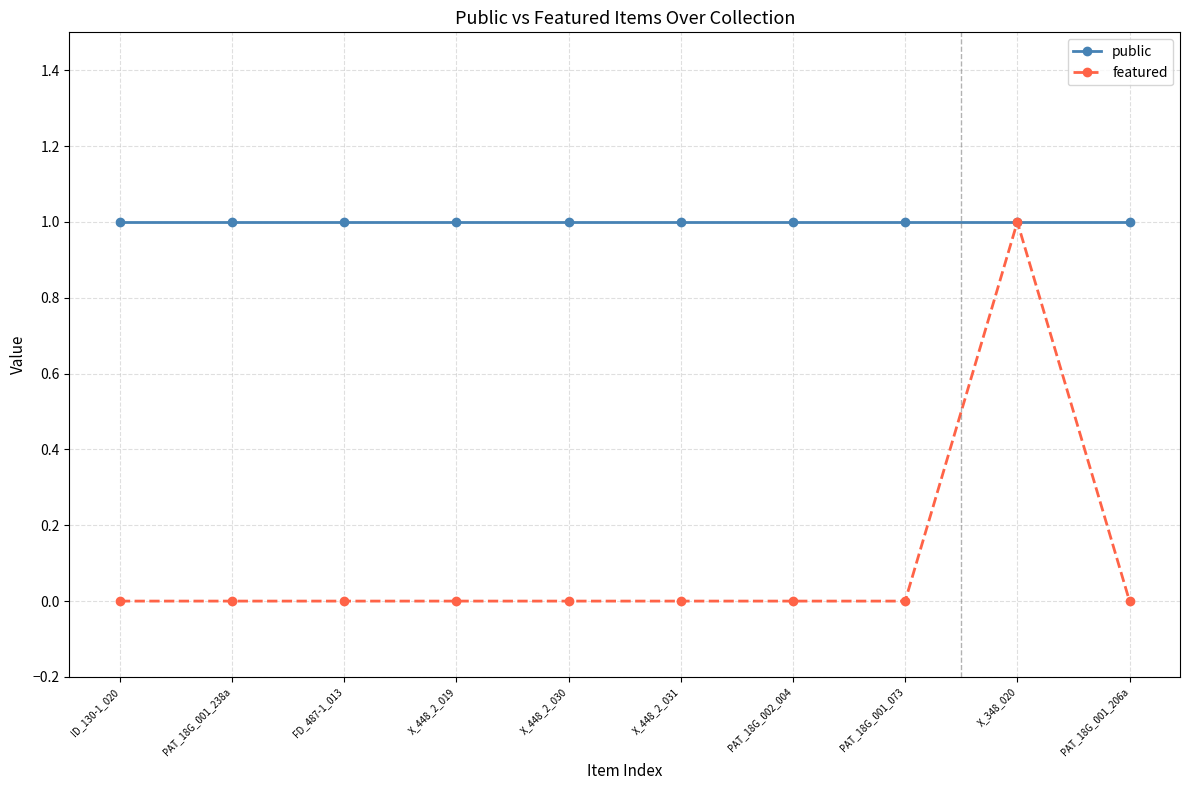

Reading left to right, transcribe all the data shown in this chart.

public: ID_130-1_020=1	PAT_18G_001_238a=1	FD_487-1_013=1	X_448_2_019=1	X_448_2_030=1	X_448_2_031=1	PAT_18G_002_004=1	PAT_18G_001_073=1	X_348_020=1	PAT_18G_001_206a=1
featured: ID_130-1_020=0	PAT_18G_001_238a=0	FD_487-1_013=0	X_448_2_019=0	X_448_2_030=0	X_448_2_031=0	PAT_18G_002_004=0	PAT_18G_001_073=0	X_348_020=1	PAT_18G_001_206a=0